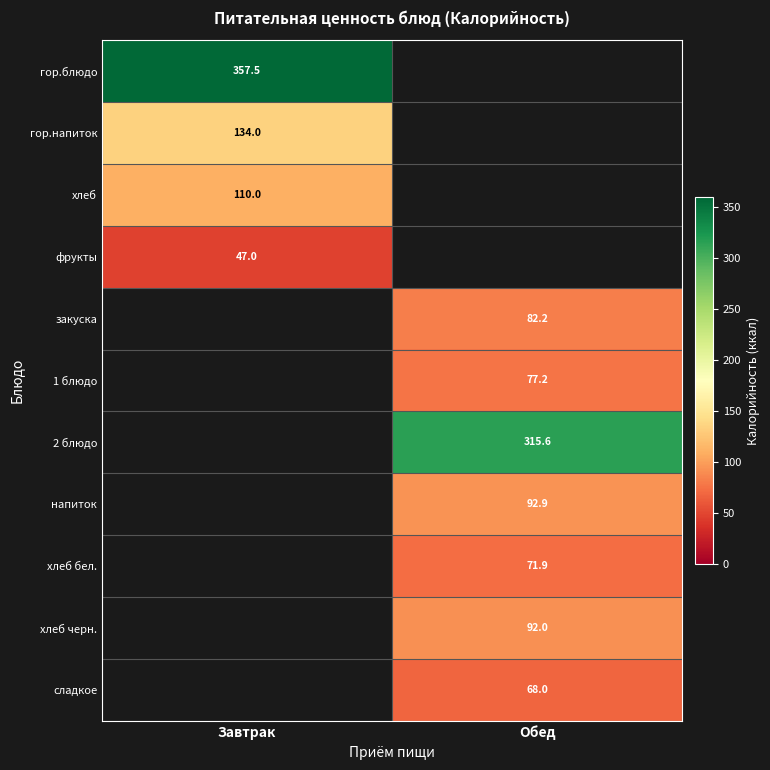

The value of сладкое at Обед is 31.7. True or false?

False